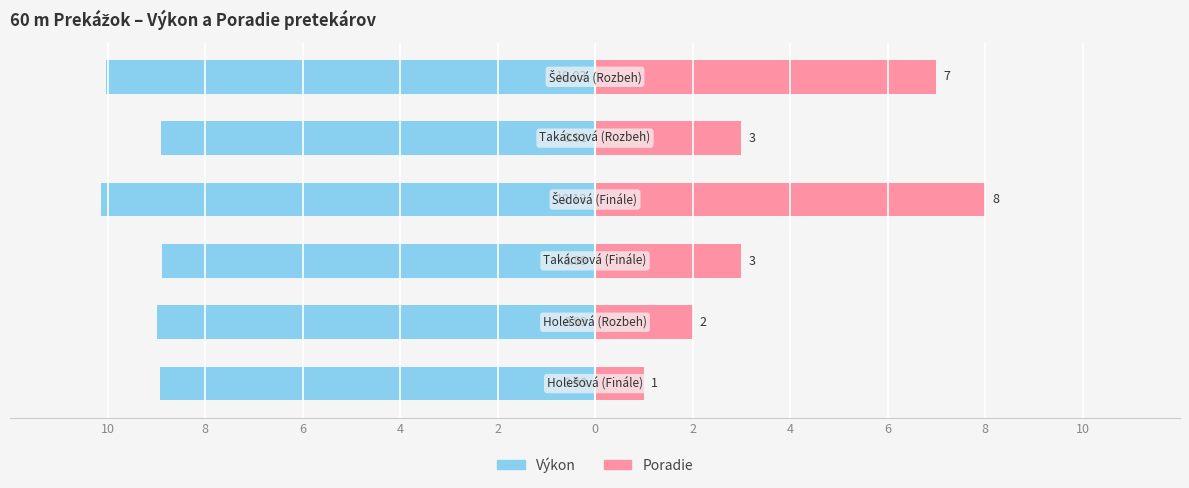

Is the value of Výkon at 10 greater than the value of Poradie at 10?

No